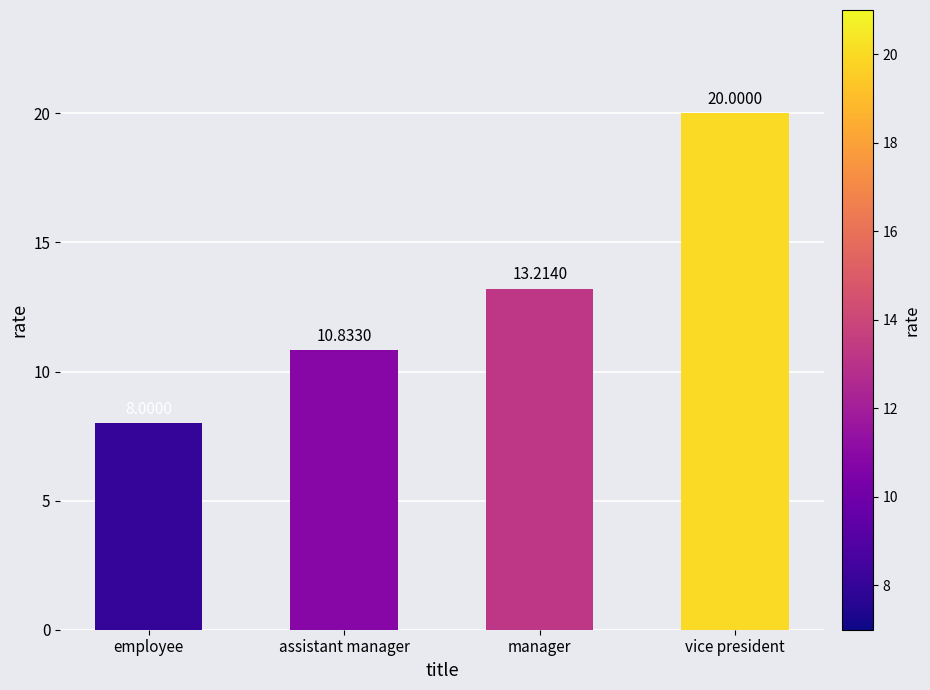

What is the ratio of the value at manager to the value at vice president?

0.7